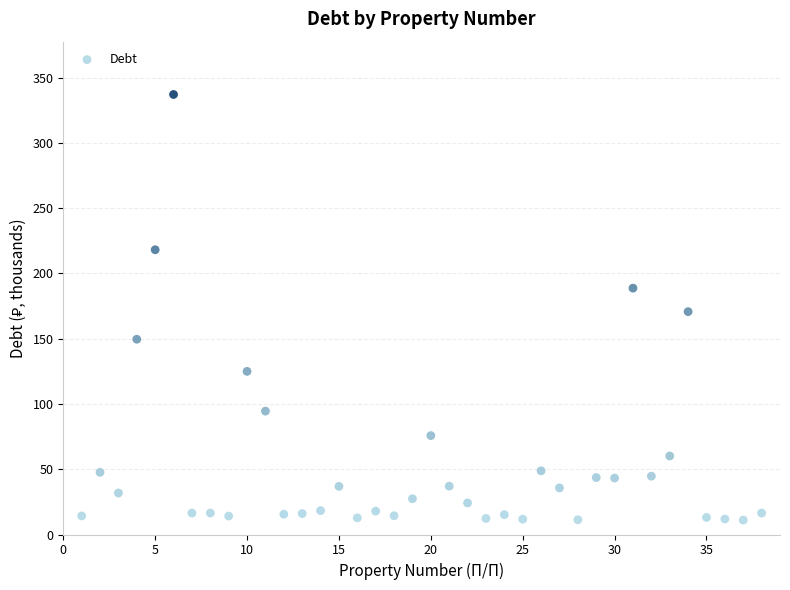

What is the range of X values (max minus min)?

37.0